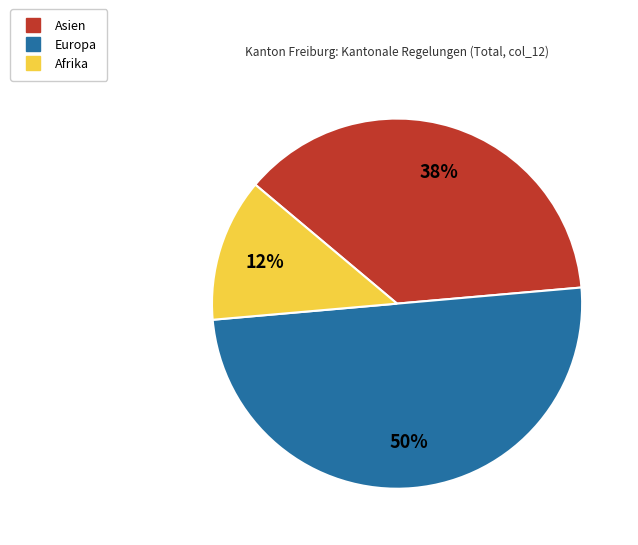

True or false: Europa accounts for 50% of the total.

True